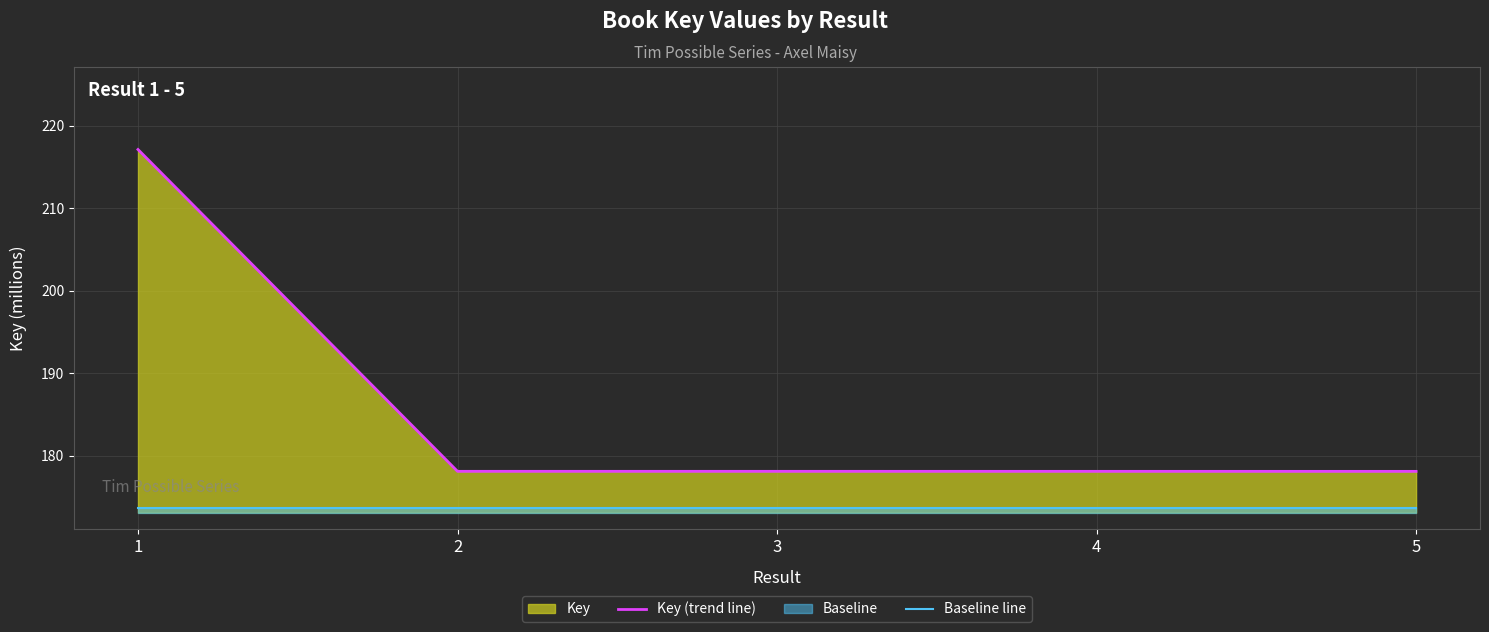

What is the total value across all series at 1?

390.7